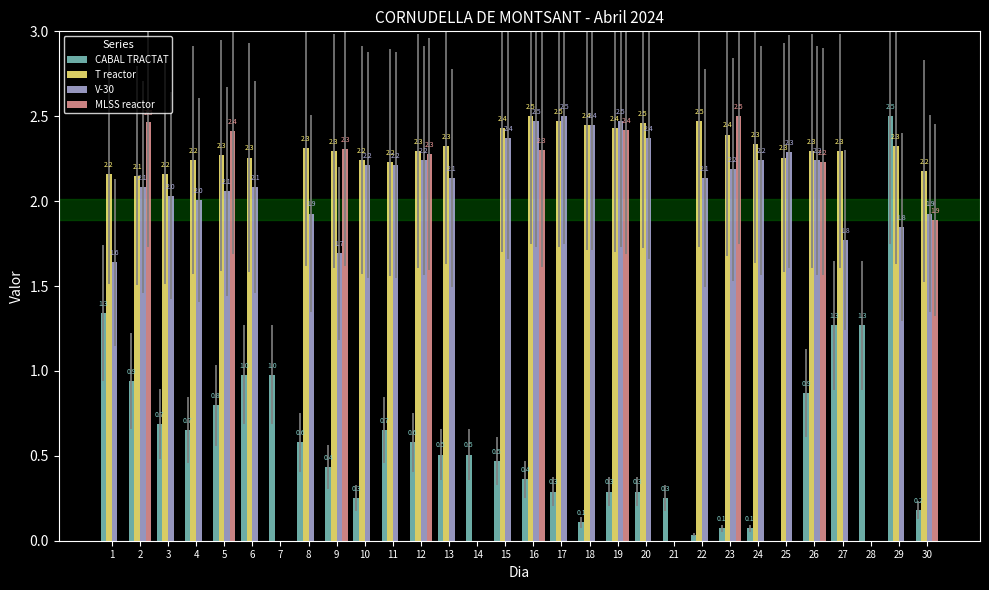

What are all the series names shown in the legend?

CABAL TRACTAT, T reactor, V-30, MLSS reactor